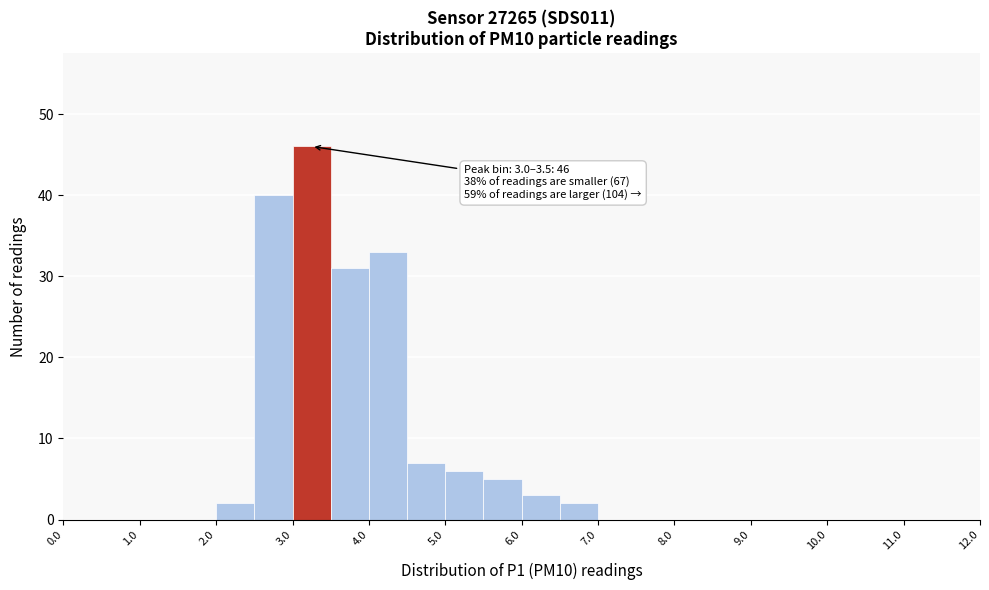

Over which range of the x-axis is the bar tallest?

3.0 to 3.5